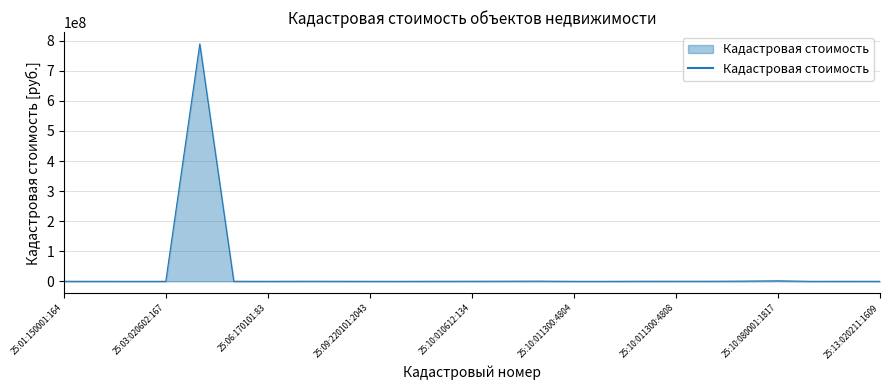

What is the greatest value displayed?

789216200.8